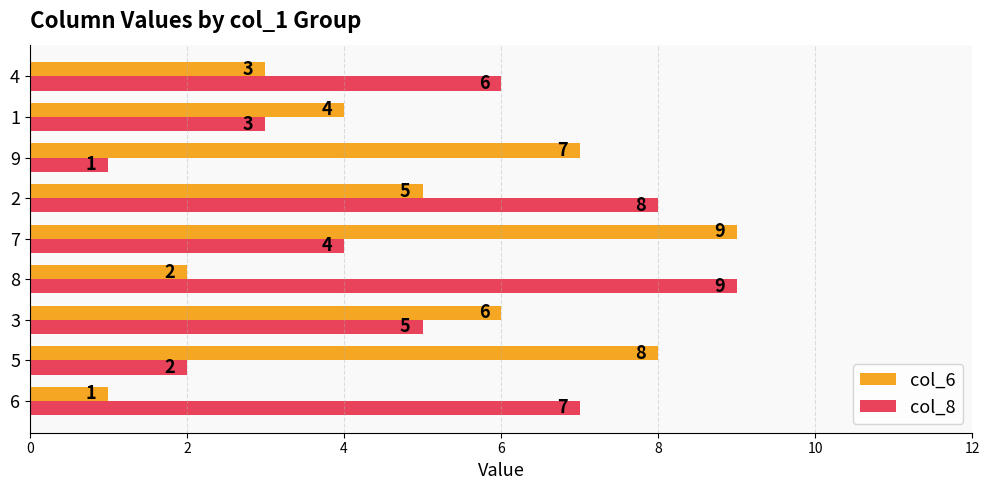

What is the minimum value shown in the chart?

1